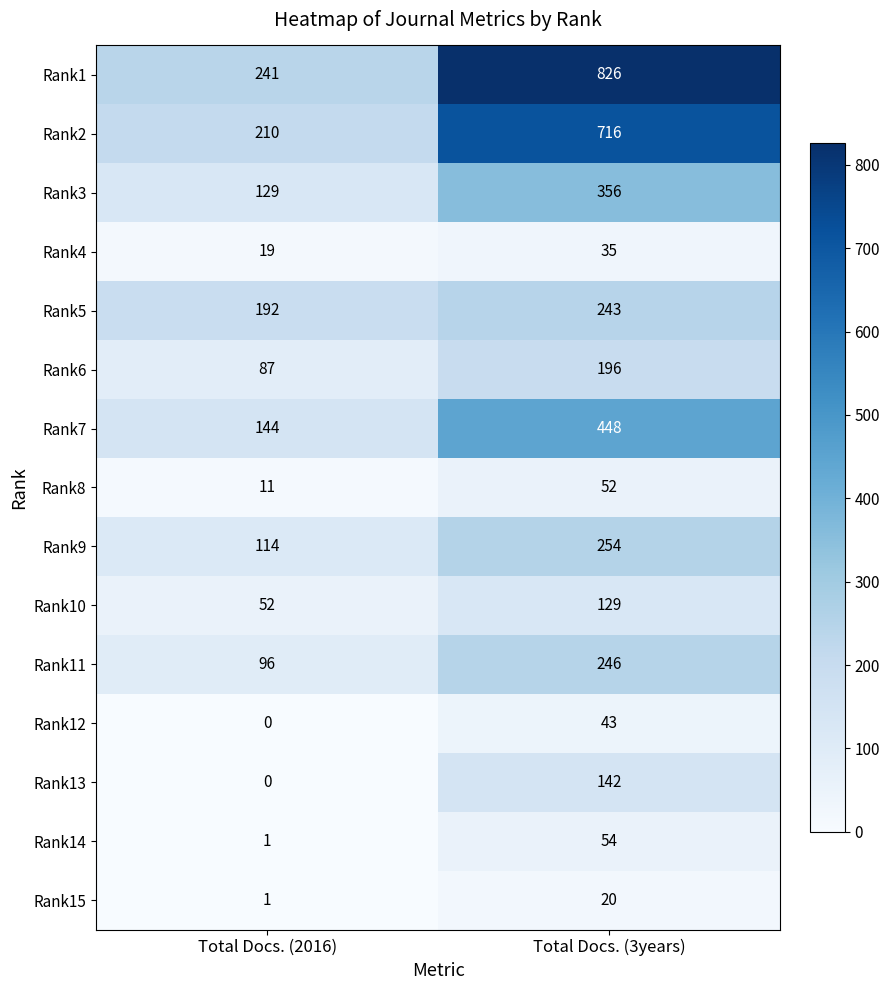

At Total Docs. (3years), list the series in order from largest to smallest.

Rank1, Rank2, Rank7, Rank3, Rank9, Rank11, Rank5, Rank6, Rank13, Rank10, Rank14, Rank8, Rank12, Rank4, Rank15